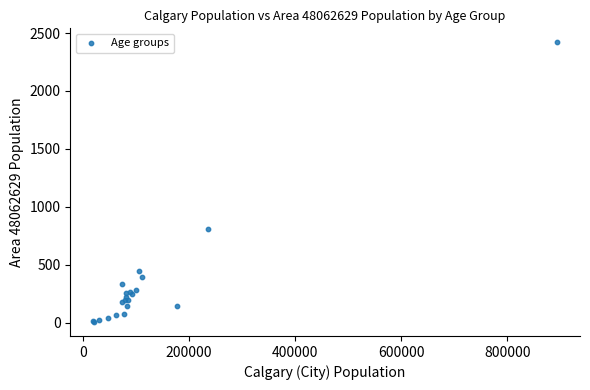

What Y value in the scatter plot is closest to 1212?

810